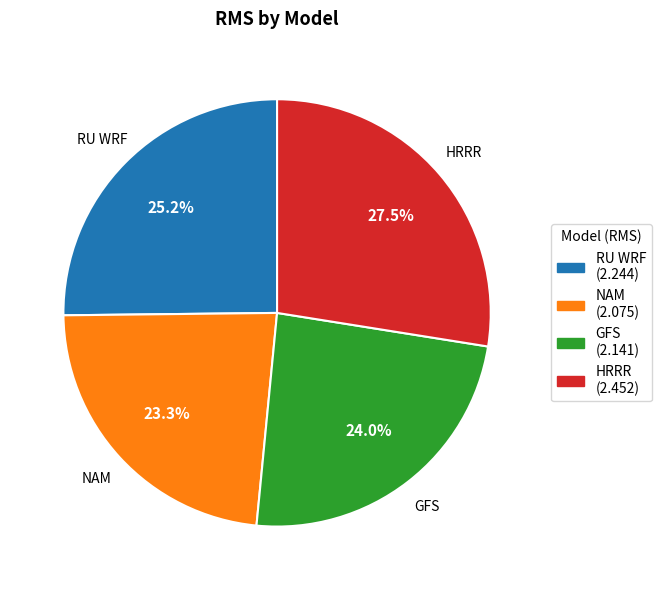

Does NAM represent more than half of the total?

No